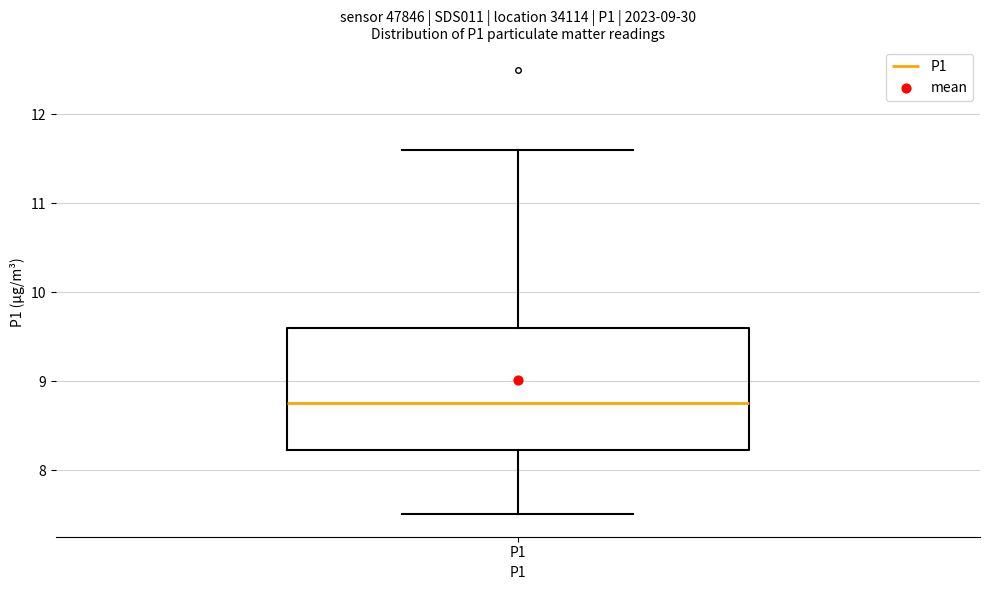

Transcribe this box plot: give where the median line is, the range the box spans, and where the two whiskers end, as read against the y-axis. The values are not printed on the chart, so give them approximately, as read against the axis.

median 8.8, box 8.2 to 9.6, whiskers 7.5 to 11.6